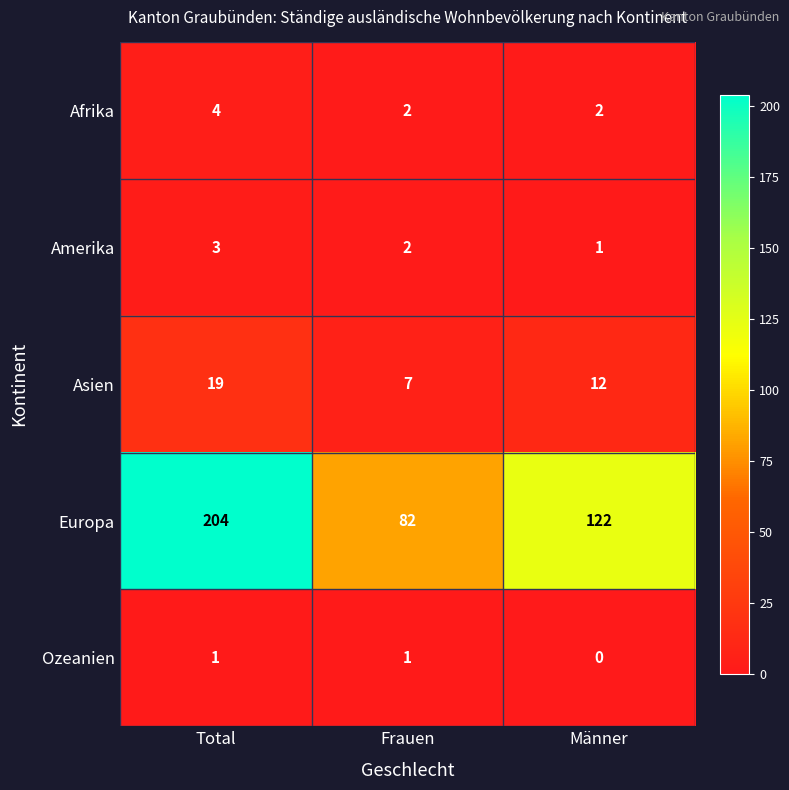

At which category is the sum across all series the highest?

Total